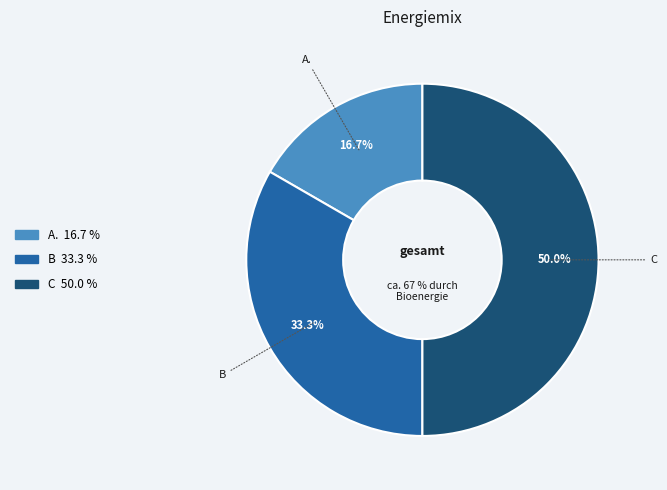

Does any single category account for the majority?

No